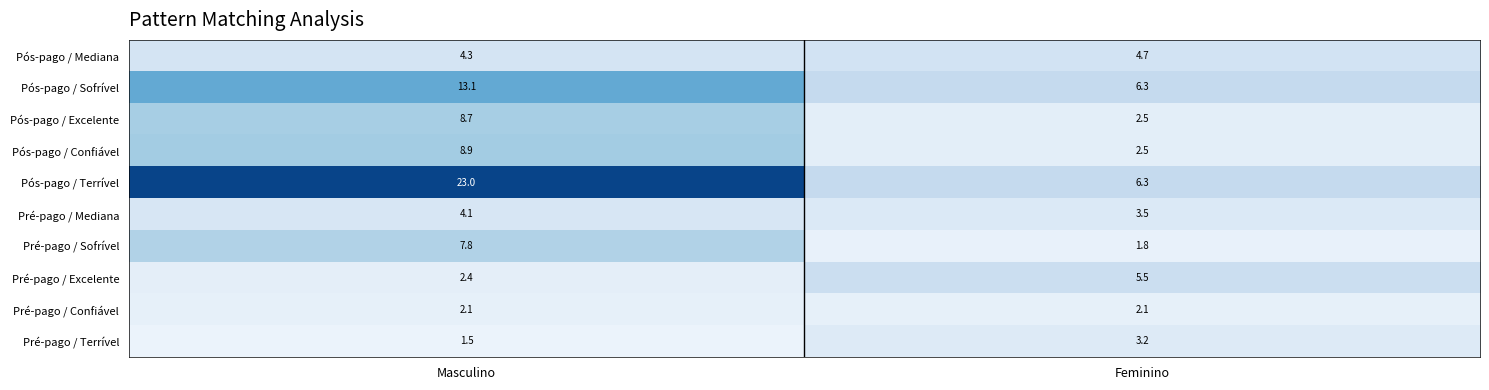

Is it true that Pré-pago / Mediana equals 1.1 at Masculino?

False